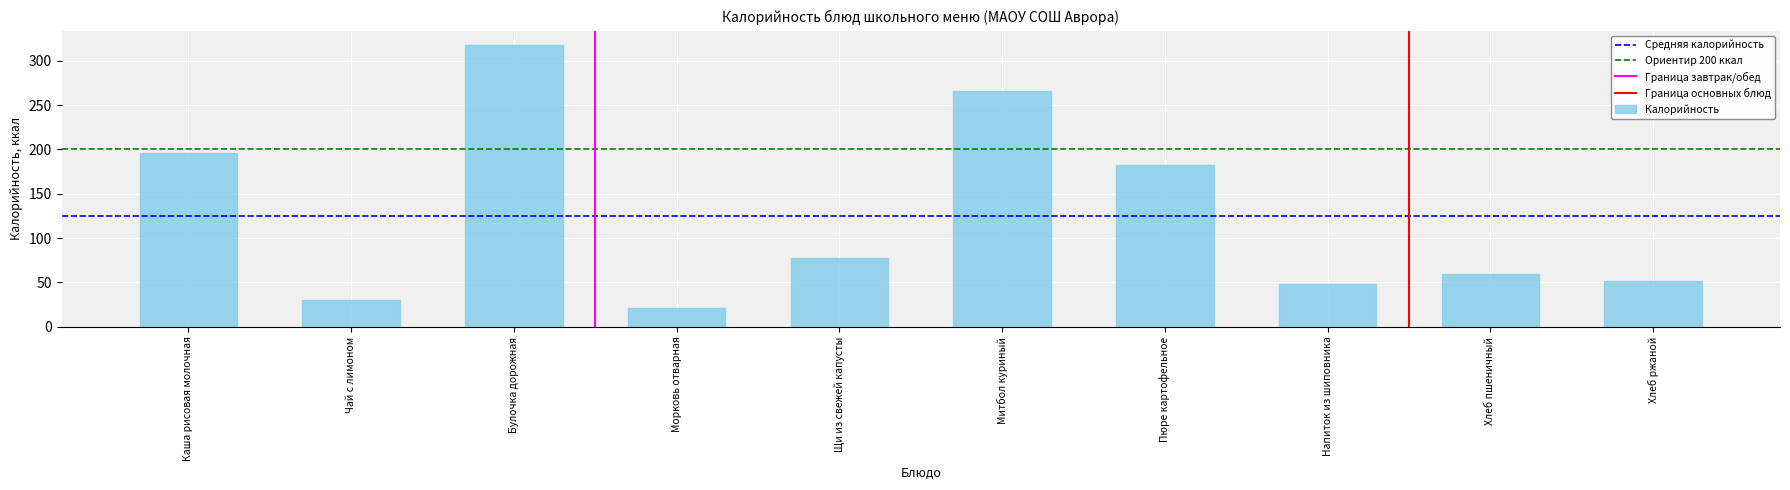

What is the label of the 7th bar from the left?

Пюре картофельное